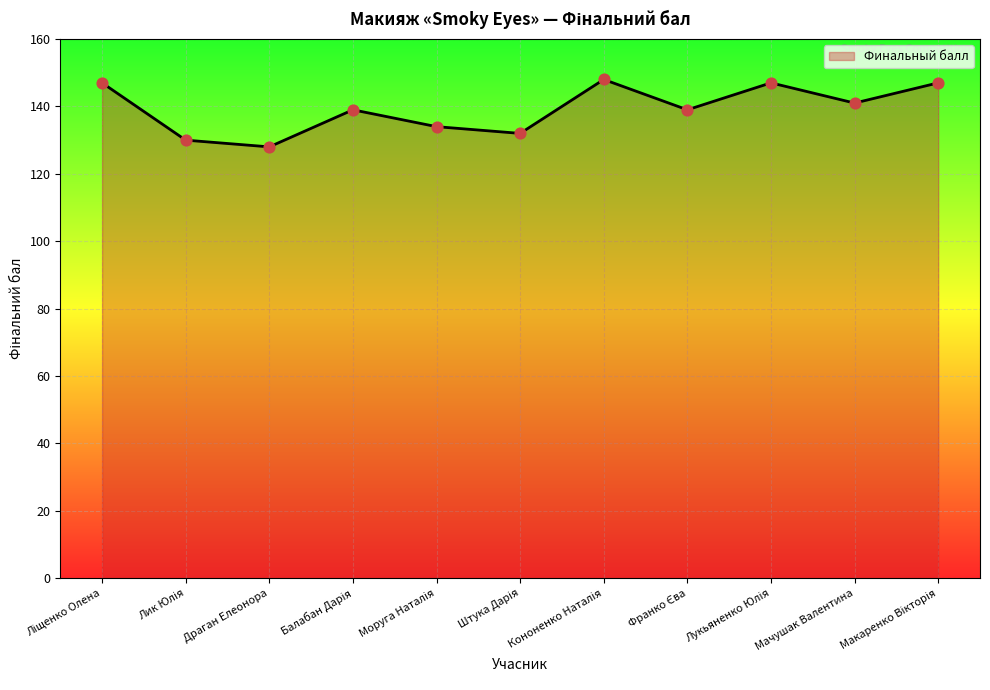

What is the minimum value shown in the chart?

128